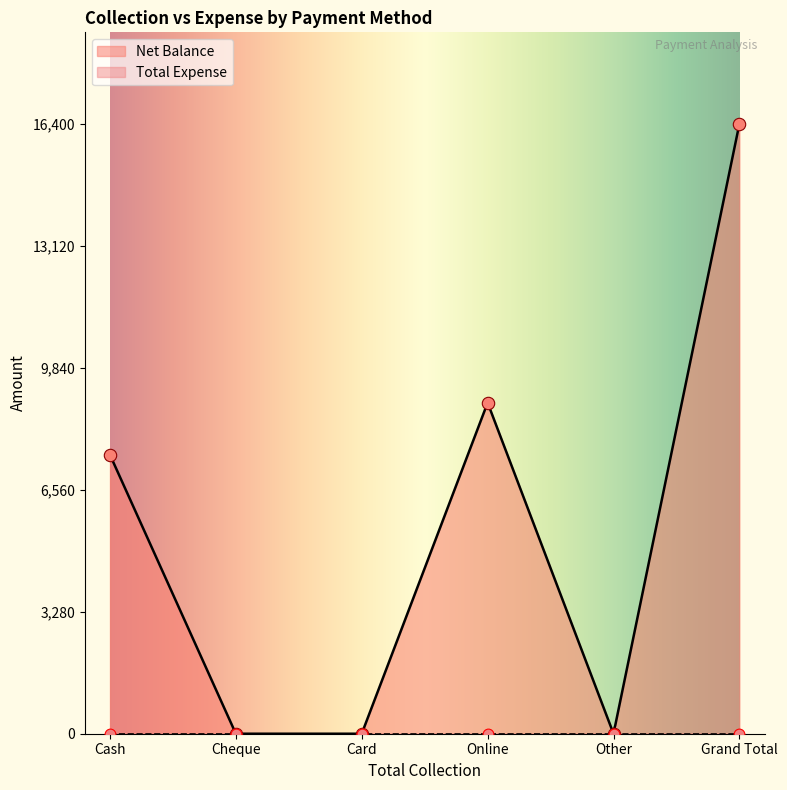

What is the change in value from Online to Other?

-8900